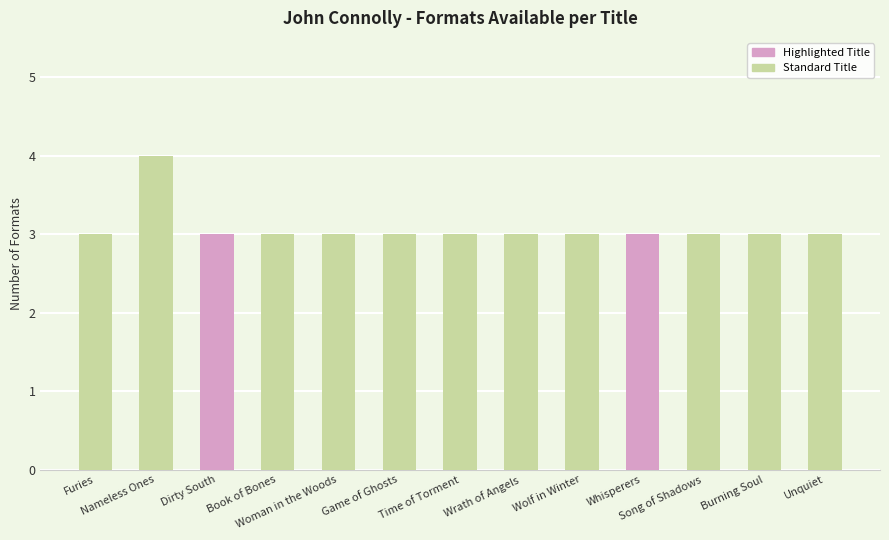

The chart shows a value of 3 at Song of Shadows. True or false?

True